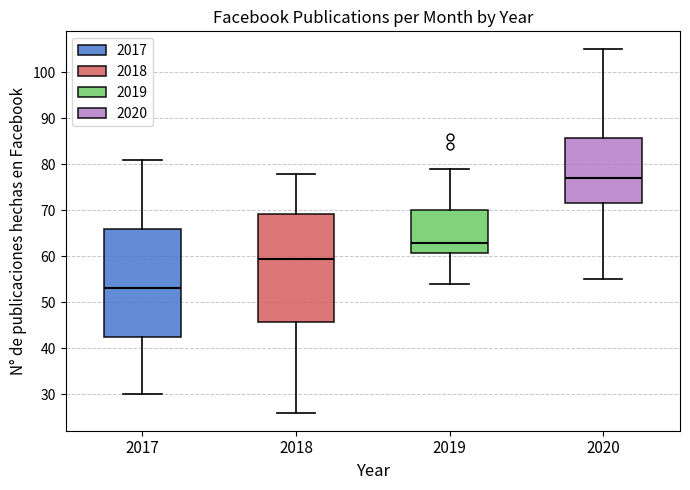

Reading left to right, transcribe this box plot: for each box, give where its median line is, the range the box spans, and where its two whiskers end, as read against the y-axis. The values are not printed on the chart, so give them approximately, as read against the axis.

2017: median 53, box 43 to 66, whiskers 30 to 81
2018: median 60, box 46 to 69, whiskers 26 to 78
2019: median 63, box 61 to 70, whiskers 54 to 79
2020: median 77, box 72 to 86, whiskers 55 to 105